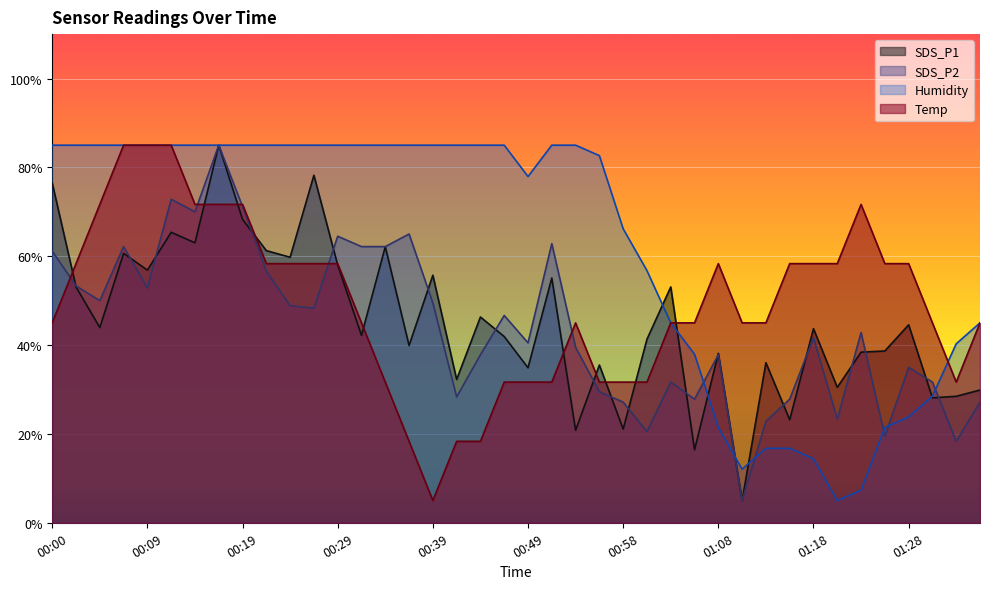

Count the number of categories in the chart.

40